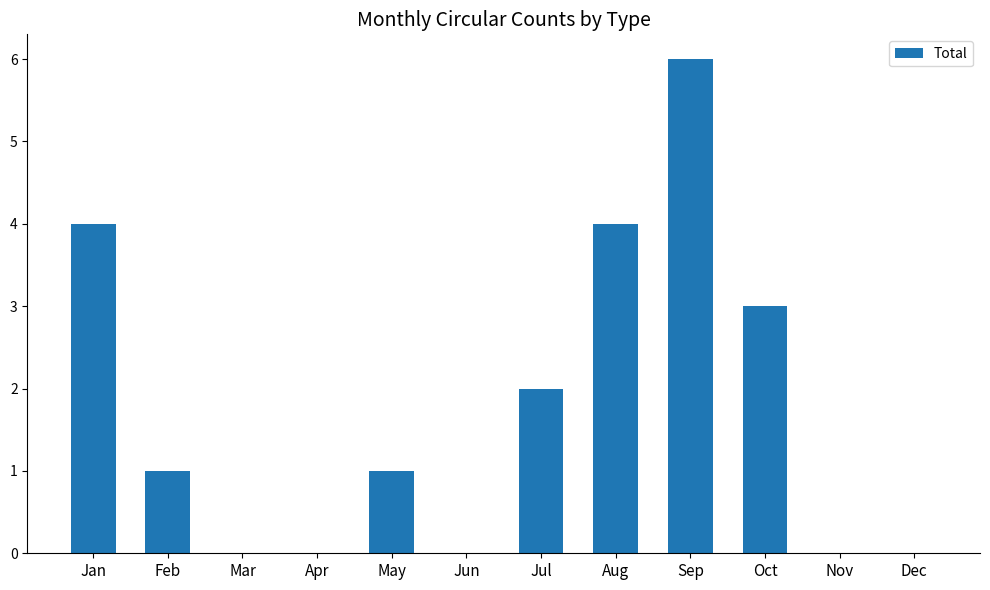

What is the sum of all values?

21